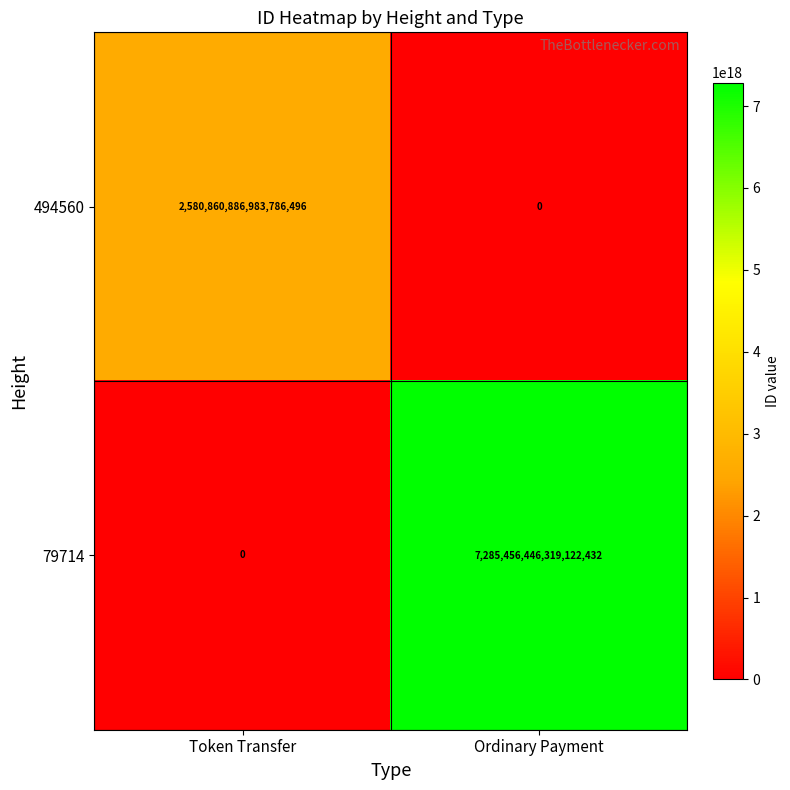

Which series has the largest total across all categories?

79714